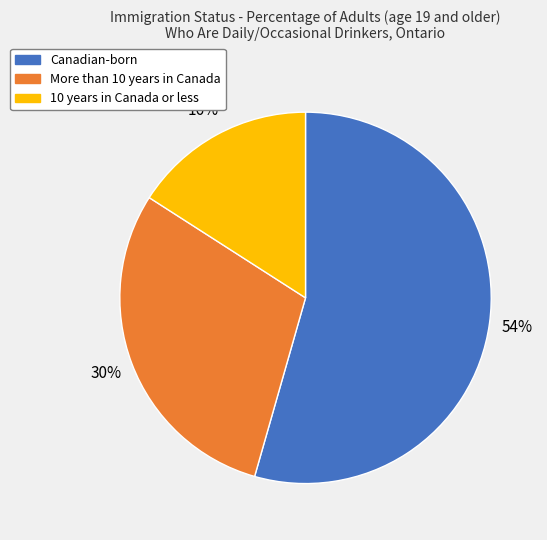

To the nearest percent, what is the difference between the largest and smallest slice percentages?

38%